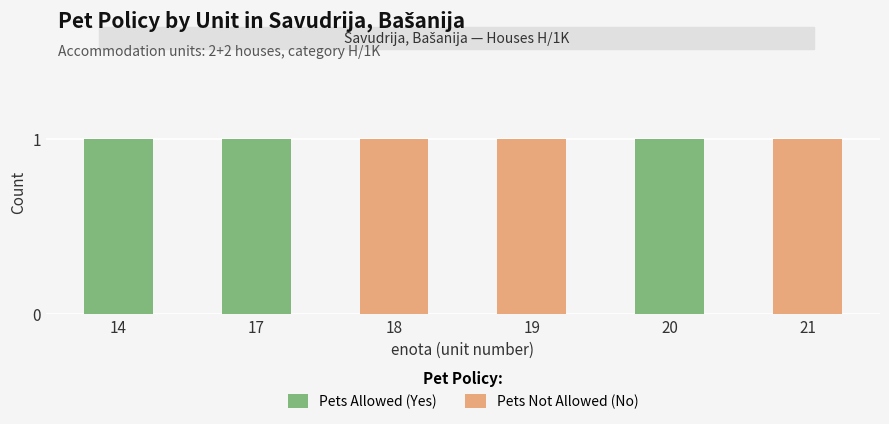

Is it true that Pets Allowed (Yes) equals 2 at 20?

False